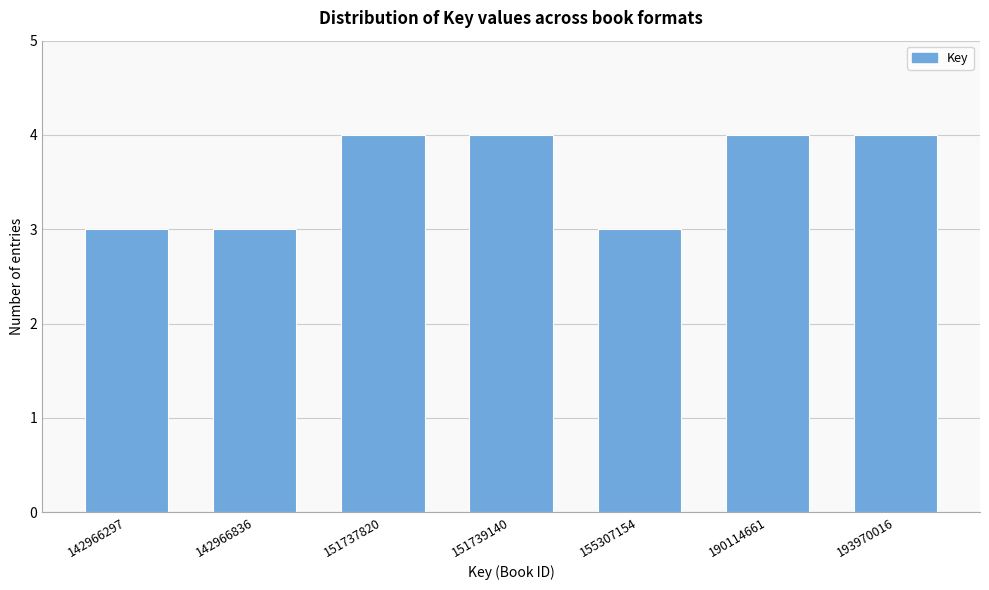

Reading left to right, transcribe all the data shown in this chart.

142966297=3	142966836=3	151737820=4	151739140=4	155307154=3	190114661=4	193970016=4